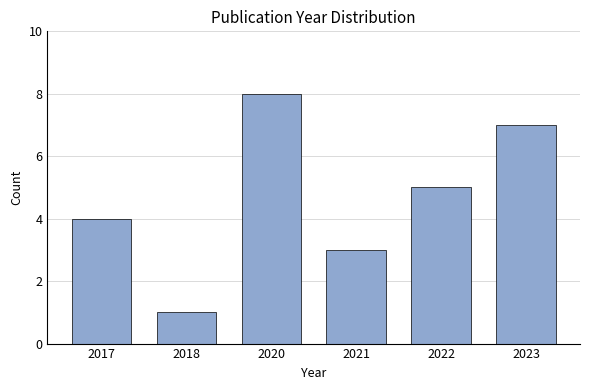

Reading left to right, list all the values displayed in this chart.

2017=4	2018=1	2020=8	2021=3	2022=5	2023=7